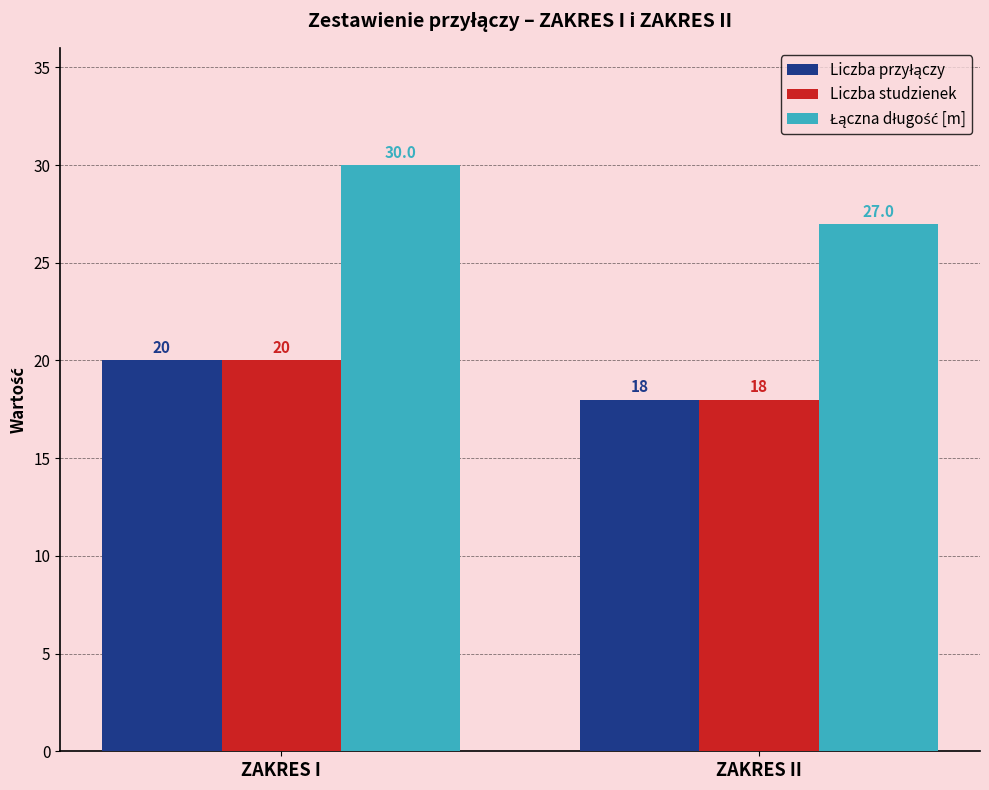

At which category is the sum across all series the highest?

ZAKRES I